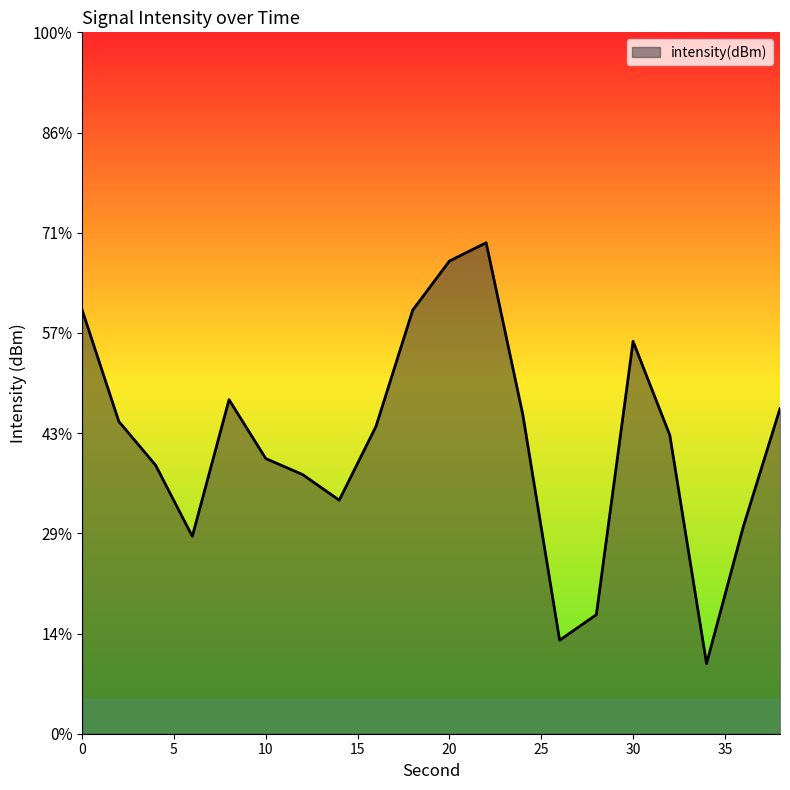

True or false: the data has more than 1 interior local peaks.

True